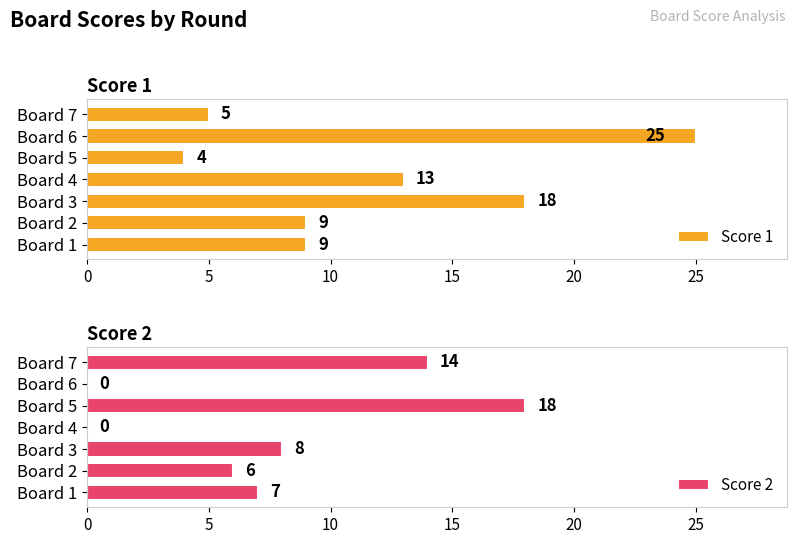

What is the difference between the maximum and minimum values in the Score 2 series?

18